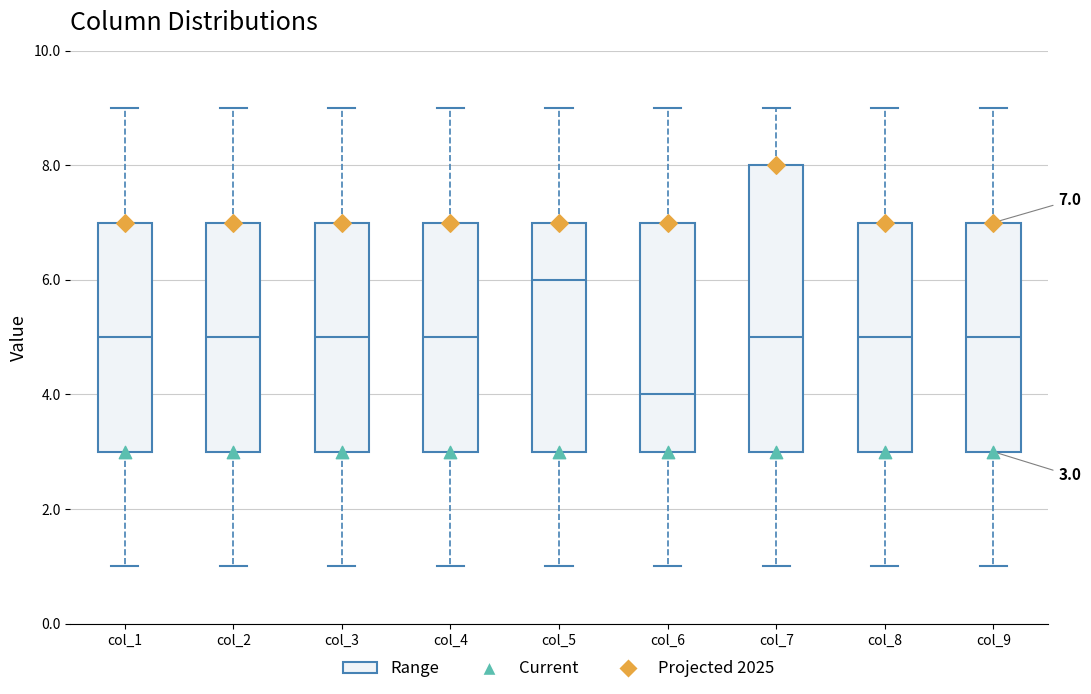

Which box's median line is the highest?

col_5